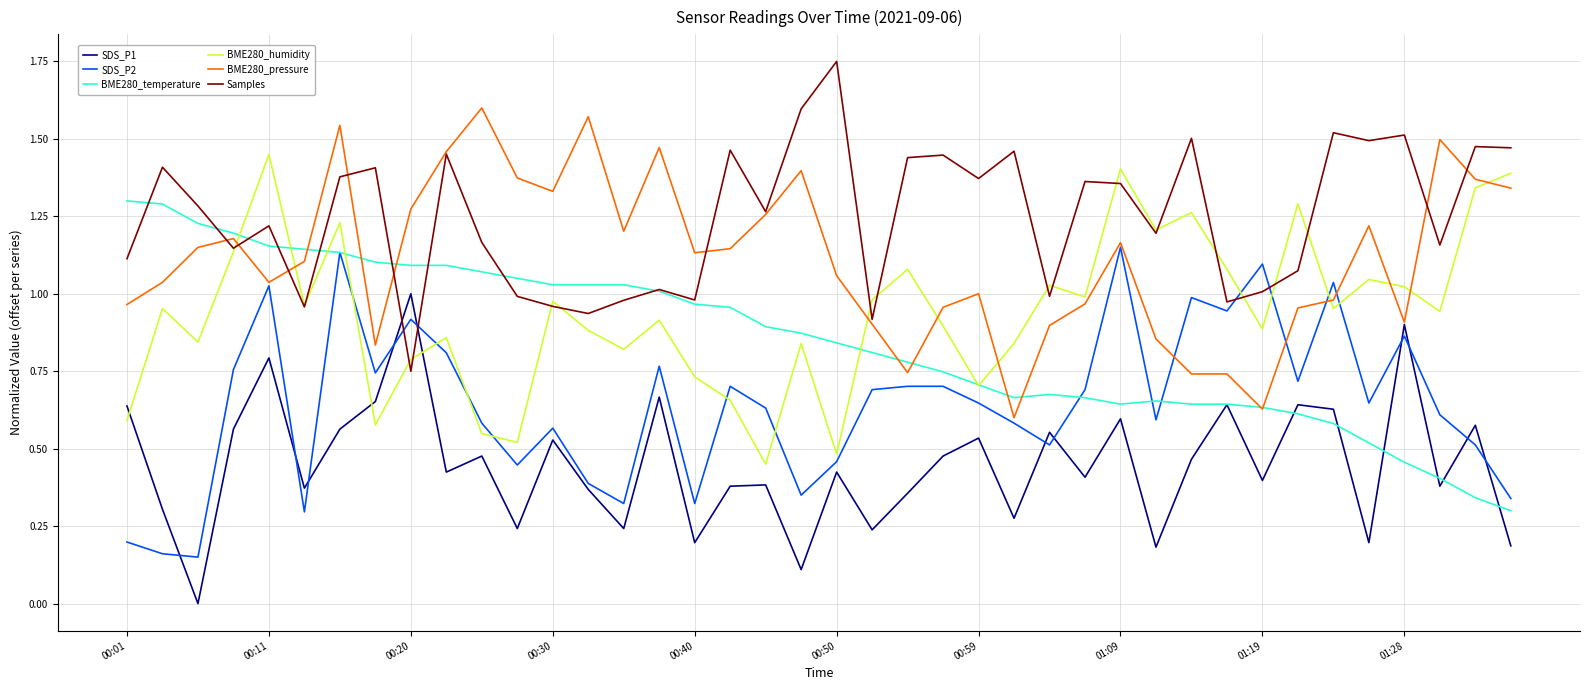

Which series ends up on top after the final intersection of BME280_humidity and SDS_P2?

BME280_humidity